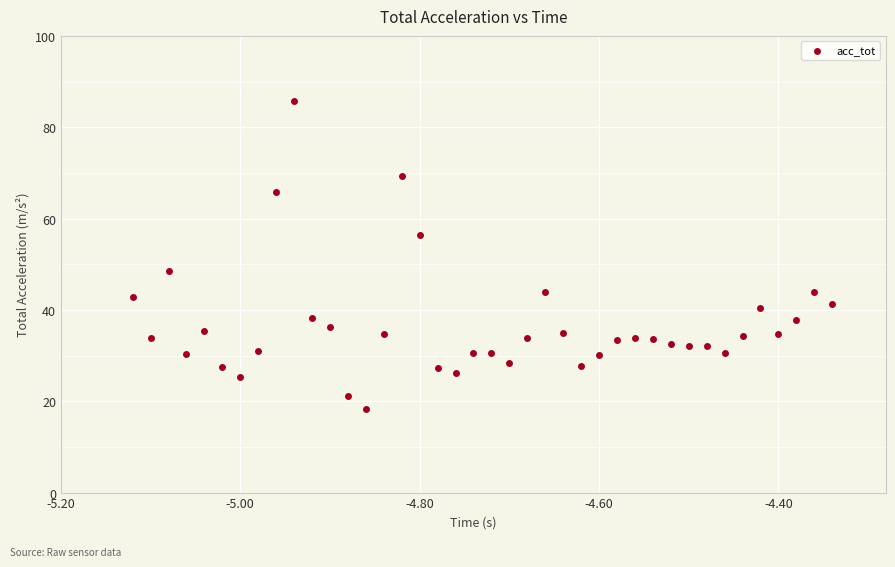

What Y value in the scatter plot is closest to 51?

48.4